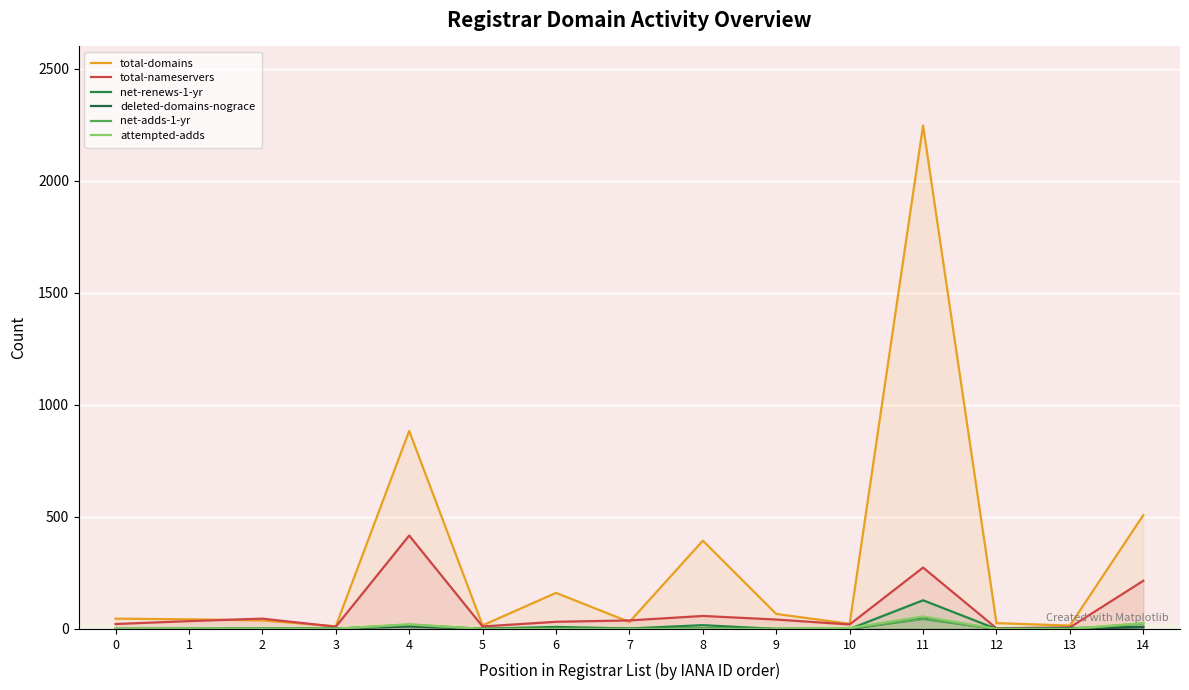

What is the value of the net-renews-1-yr point at the 15th from the left?

10